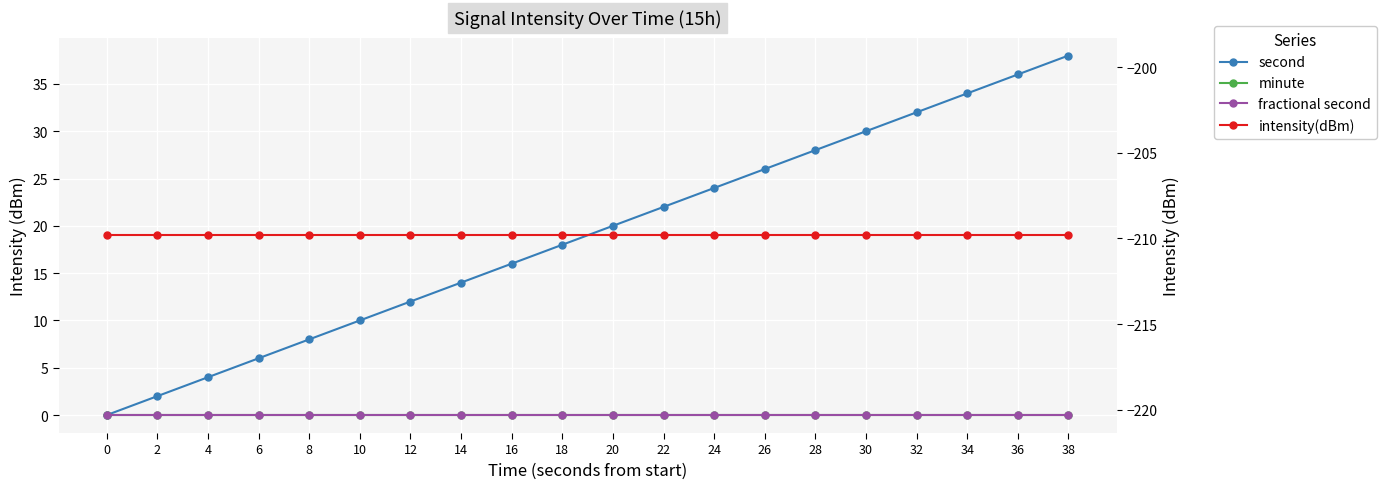

What are all the series names shown in the legend?

second, minute, fractional second, intensity(dBm)